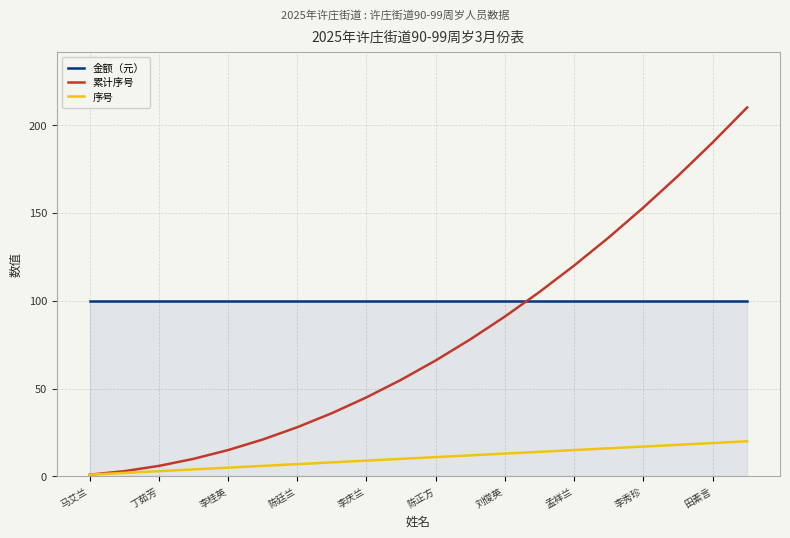

Which series has the largest range (max minus min)?

累计序号